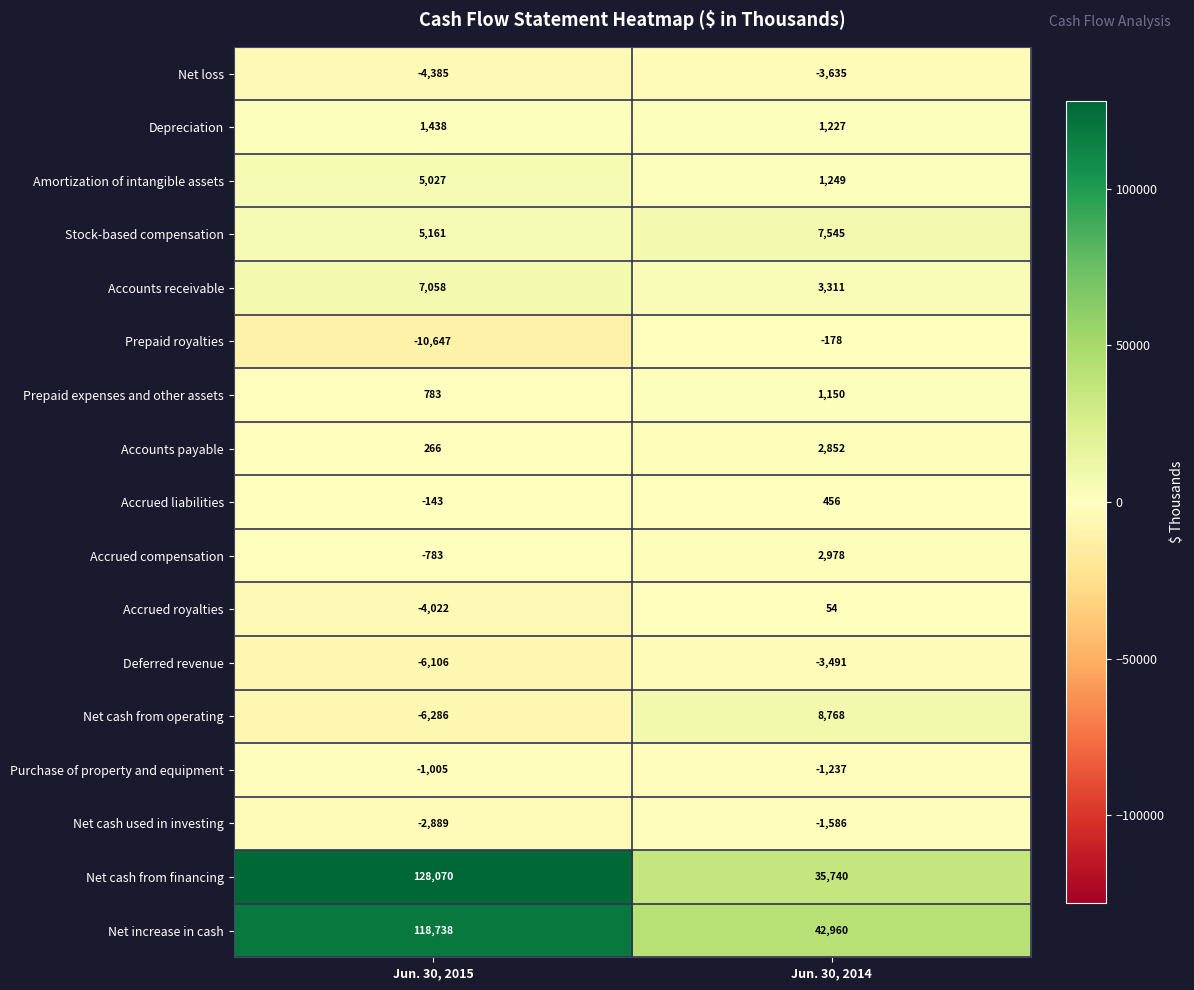

What is the difference between the Net increase in cash values at Jun. 30, 2015 and Jun. 30, 2014?

75778